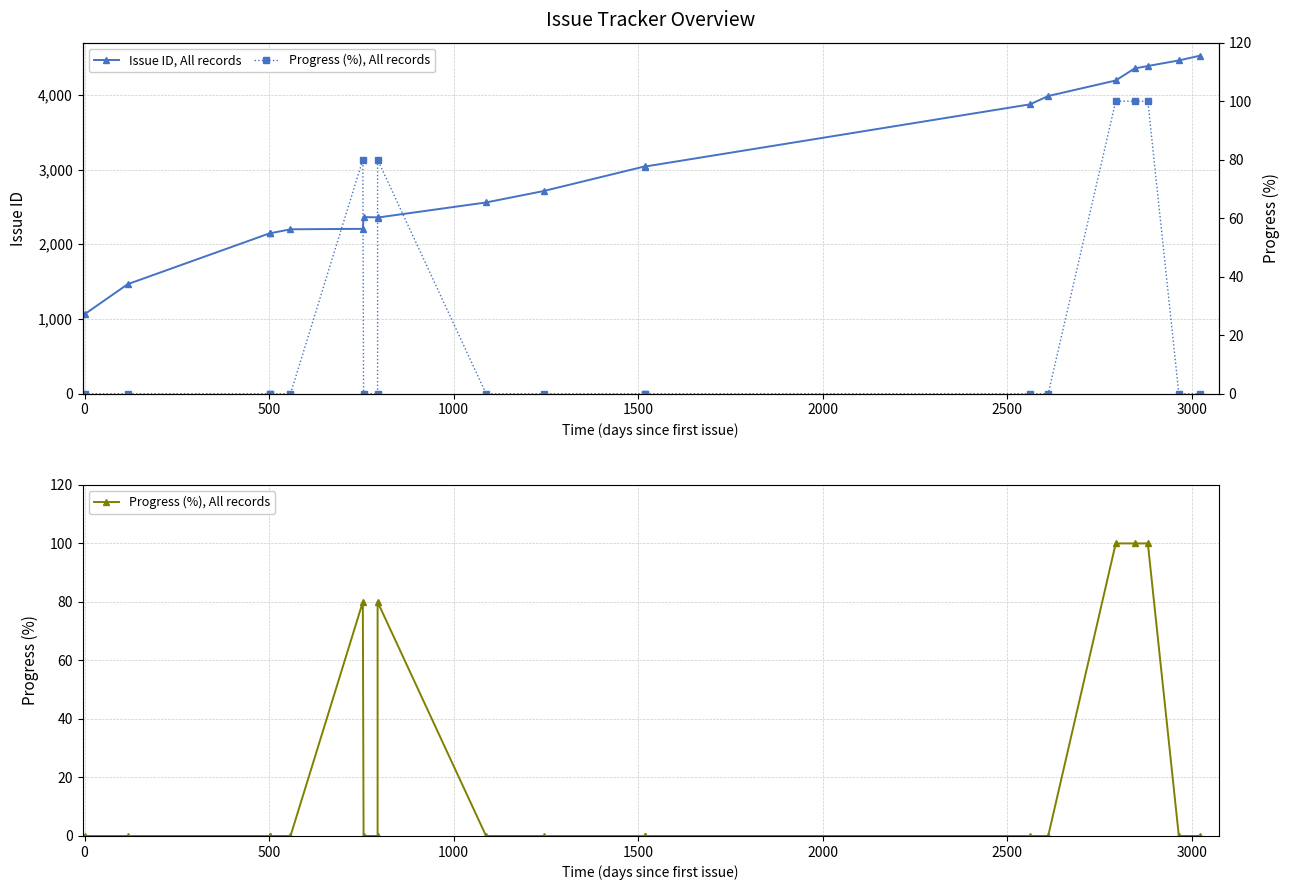

How many categories are shown in the chart?

20